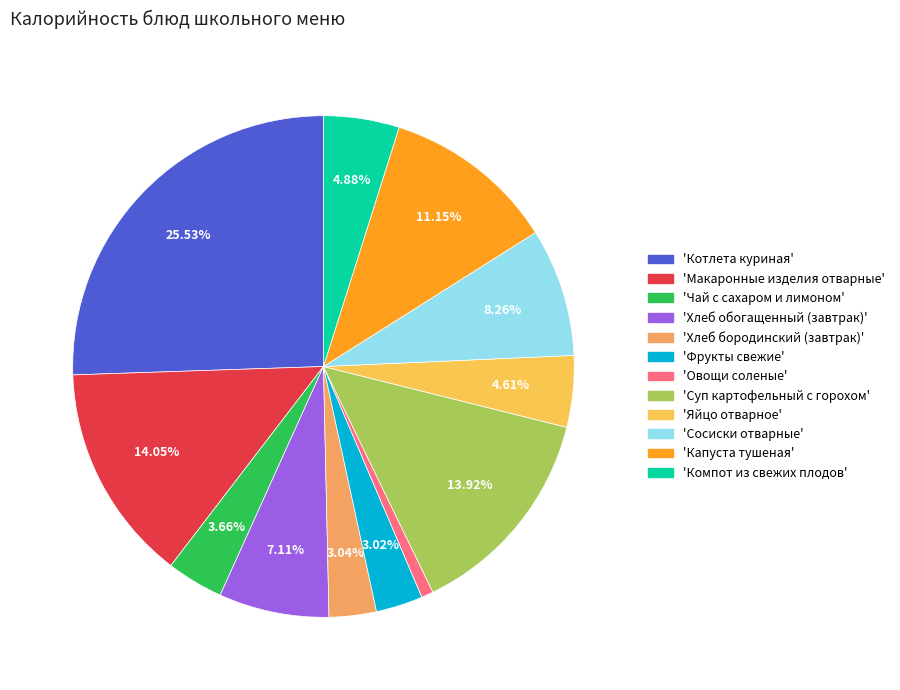

Is there any slice that represents more than half of the pie?

No